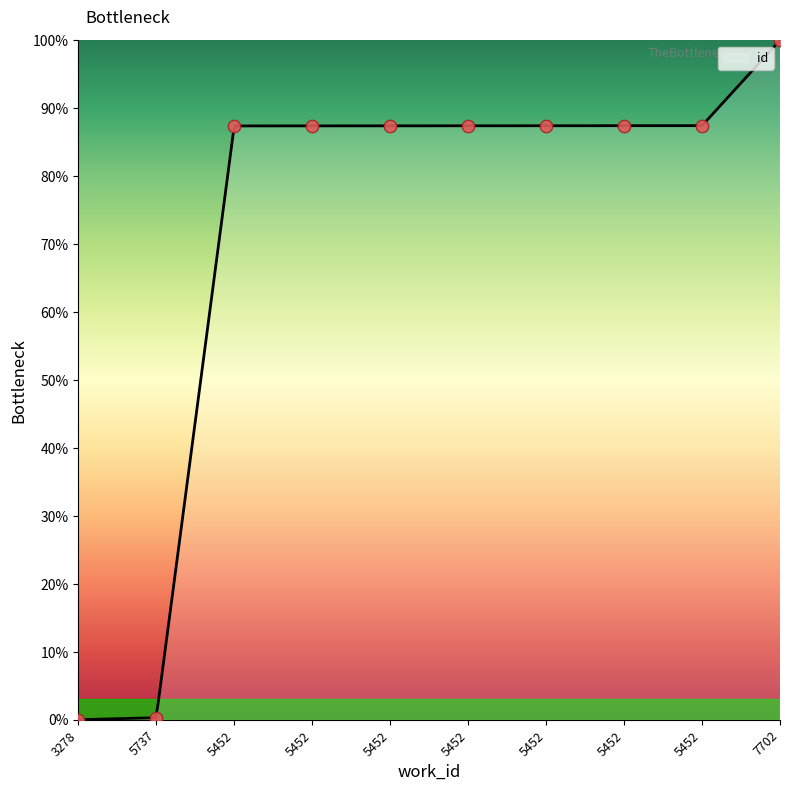

Which has a higher value, 7702 or 5452?

7702